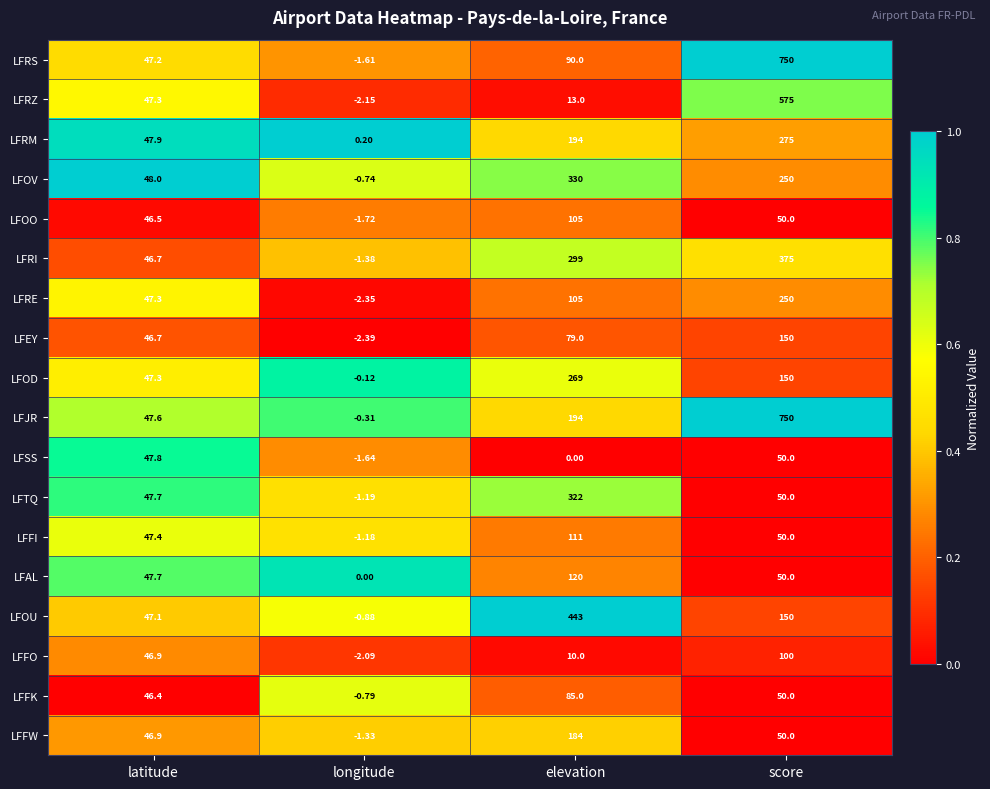

Which label corresponds to the smallest value in the chart?

longitude